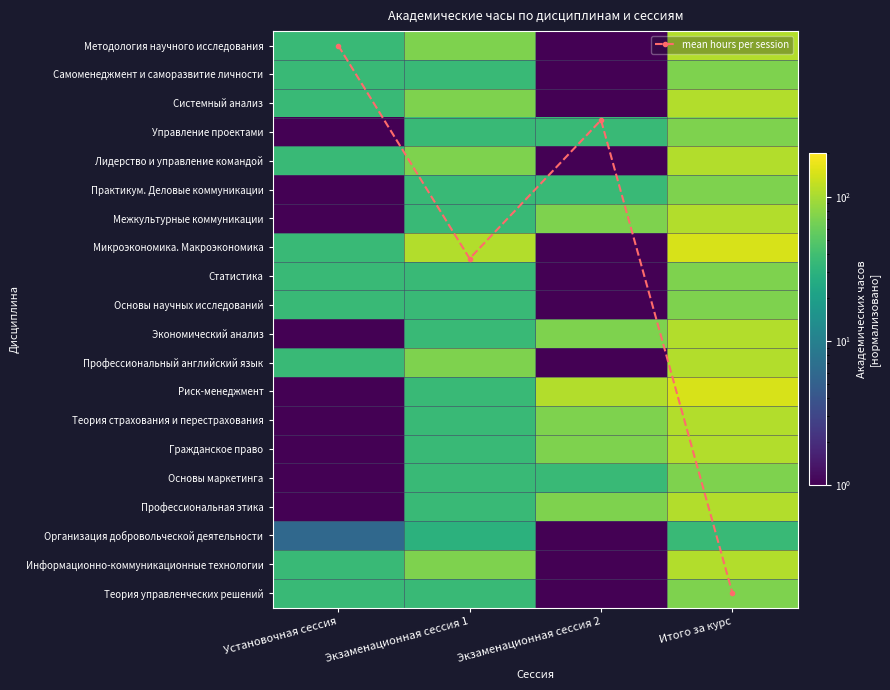

How many Межкультурные коммуникации values are between 36 and 108?

3